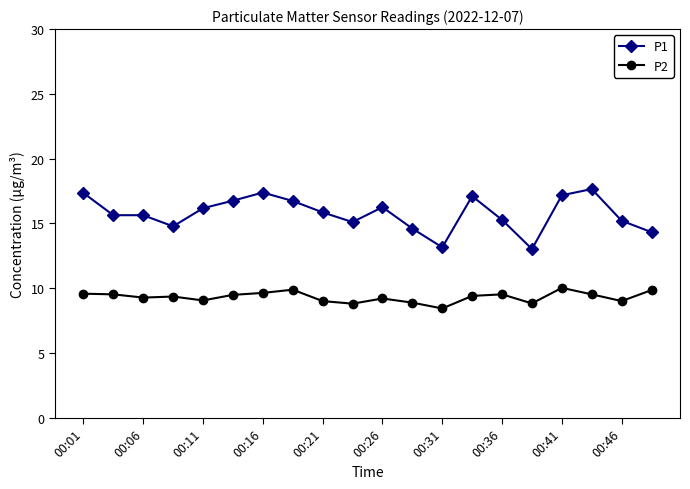

Which series has the largest total across all categories?

P1